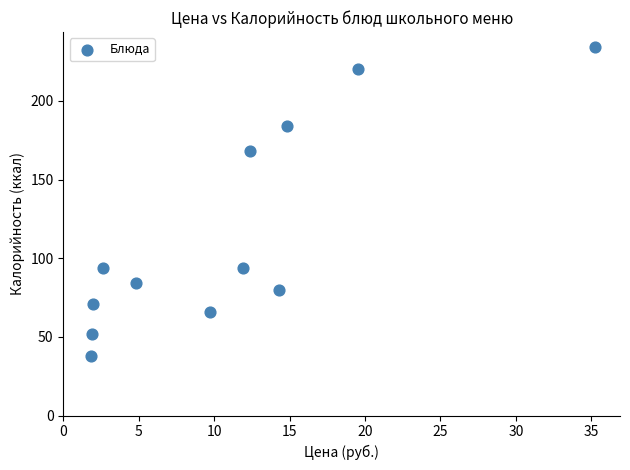

What is the average X value?

10.9